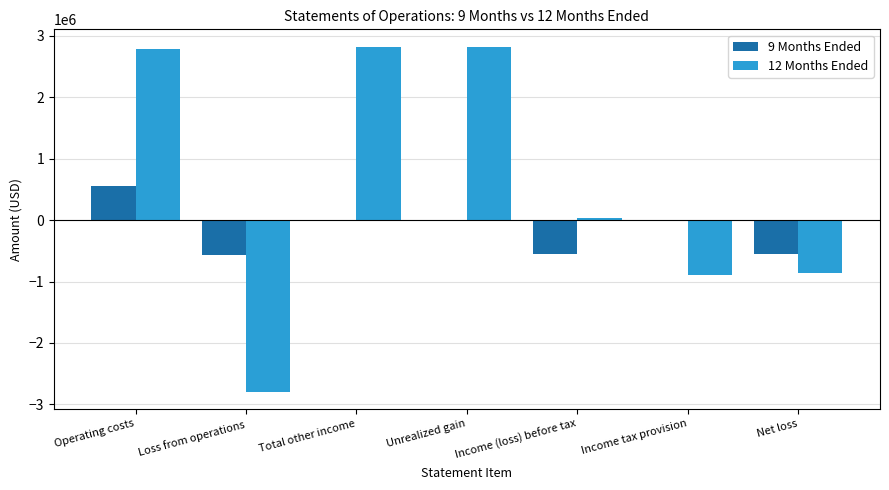

At which category is the sum across all series the highest?

Operating costs